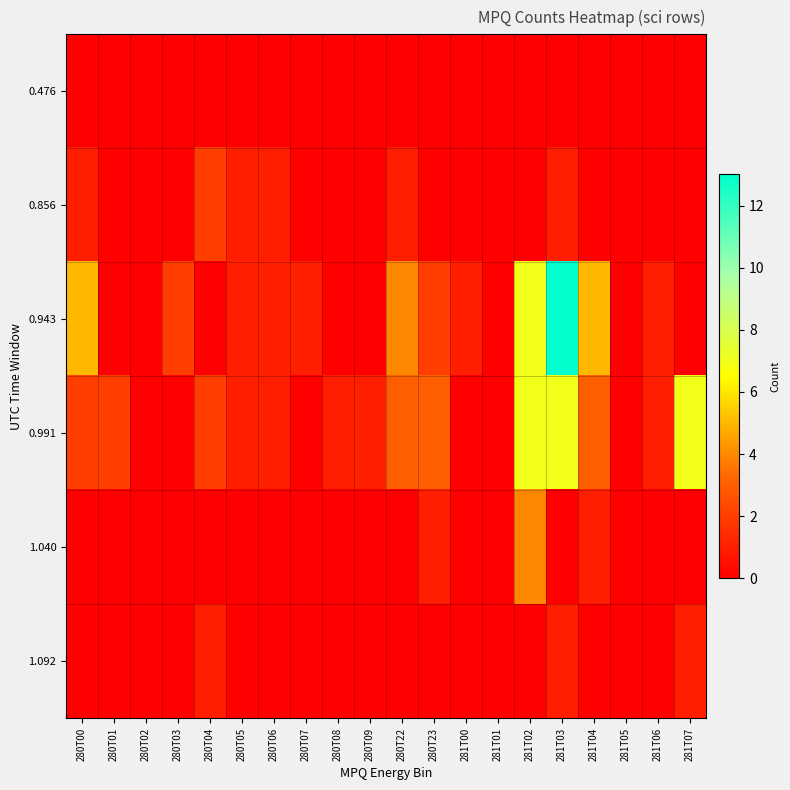

Reading left to right, what are all the values shown in this chart?

0.476: 280T00=0	280T01=0	280T02=0	280T03=0	280T04=0	280T05=0	280T06=0	280T07=0	280T08=0	280T09=0	280T22=0	280T23=0	281T00=0	281T01=0	281T02=0	281T03=0	281T04=0	281T05=0	281T06=0	281T07=0
0.856: 280T00=1	280T01=0	280T02=0	280T03=0	280T04=2	280T05=1	280T06=1	280T07=0	280T08=0	280T09=0	280T22=1	280T23=0	281T00=0	281T01=0	281T02=0	281T03=1	281T04=0	281T05=0	281T06=0	281T07=0
0.943: 280T00=5	280T01=0	280T02=0	280T03=2	280T04=0	280T05=1	280T06=1	280T07=1	280T08=0	280T09=0	280T22=4	280T23=2	281T00=1	281T01=0	281T02=7	281T03=13	281T04=5	281T05=0	281T06=1	281T07=0
0.991: 280T00=2	280T01=2	280T02=0	280T03=0	280T04=2	280T05=1	280T06=1	280T07=0	280T08=1	280T09=1	280T22=3	280T23=3	281T00=0	281T01=0	281T02=7	281T03=7	281T04=3	281T05=0	281T06=1	281T07=7
1.040: 280T00=0	280T01=0	280T02=0	280T03=0	280T04=0	280T05=0	280T06=0	280T07=0	280T08=0	280T09=0	280T22=0	280T23=1	281T00=0	281T01=0	281T02=4	281T03=0	281T04=1	281T05=0	281T06=0	281T07=0
1.092: 280T00=0	280T01=0	280T02=0	280T03=0	280T04=1	280T05=0	280T06=0	280T07=0	280T08=0	280T09=0	280T22=0	280T23=0	281T00=0	281T01=0	281T02=0	281T03=1	281T04=0	281T05=0	281T06=0	281T07=1